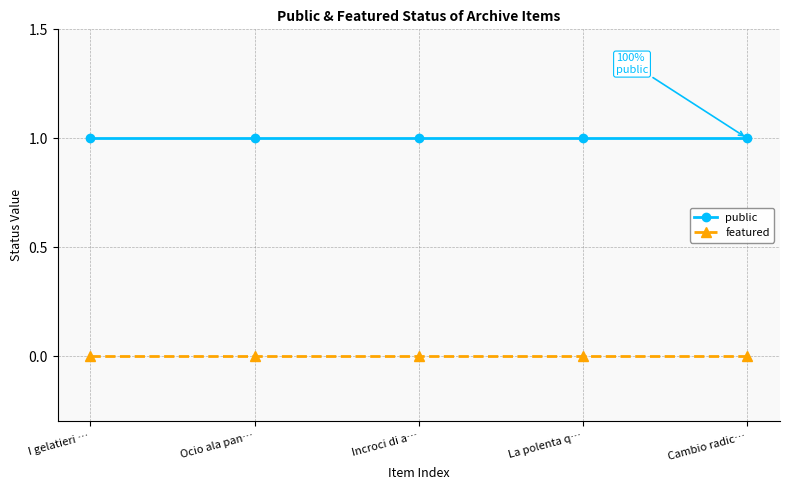

The public series shows 1 at Ocio ala pan…. True or false?

True